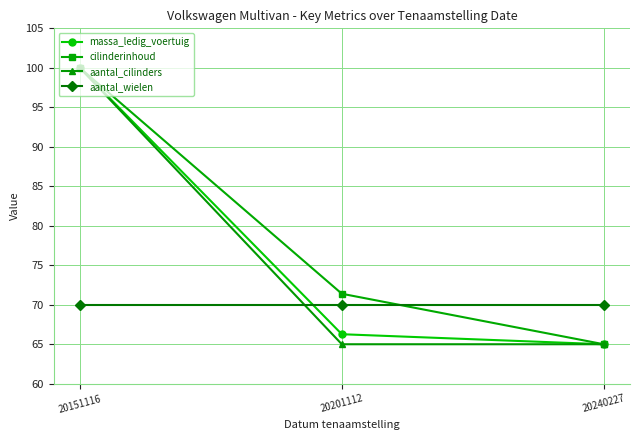

Which label corresponds to the largest value in the chart?

20151116